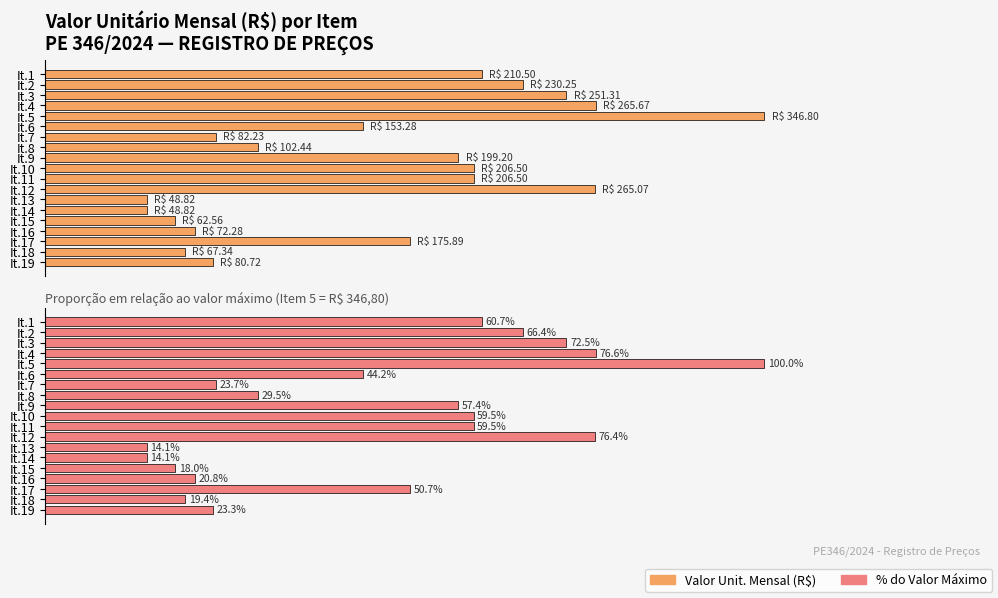

At how many categories does at least one series exceed 142?

11